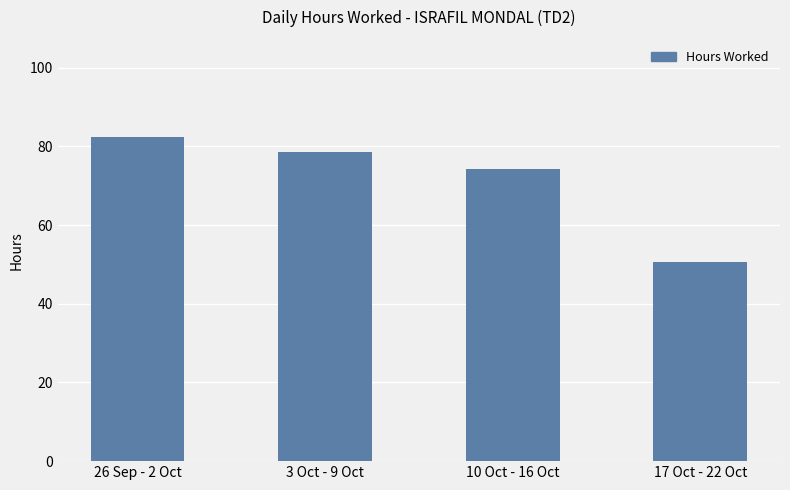

What is the sum of all values?

285.8